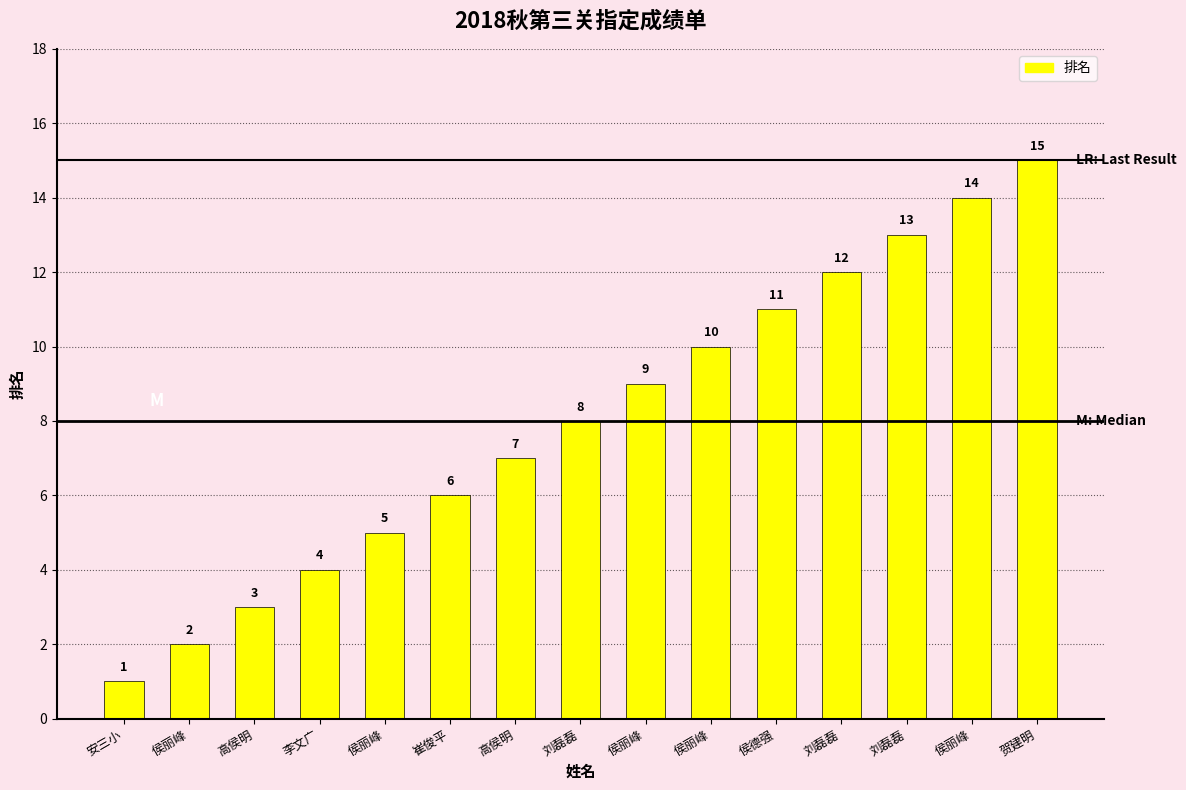

What is the difference between the second highest and second lowest values?

12